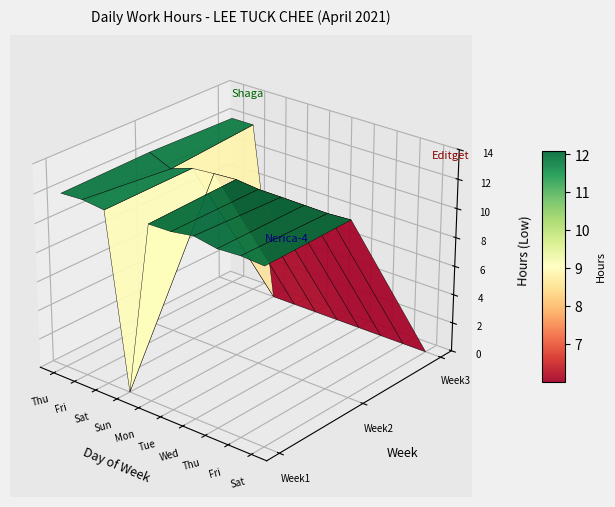

Reading left to right, what are all the values shown in this chart?

1: 0=12.0	1=12.1	2=11.9	3=0.0	4=12.0	5=12.0	6=12.3	7=12.0	8=12.1	9=11.9
2: 0=12.1	1=11.5	2=12.0	3=12.1	4=12.2	5=12.1	6=12.1	7=12.0	8=12.0	9=12.1
3: 0=12.0	1=12.0	2=0.0	3=0.0	4=0.0	5=0.0	6=0.0	7=0.0	8=0.0	9=0.0